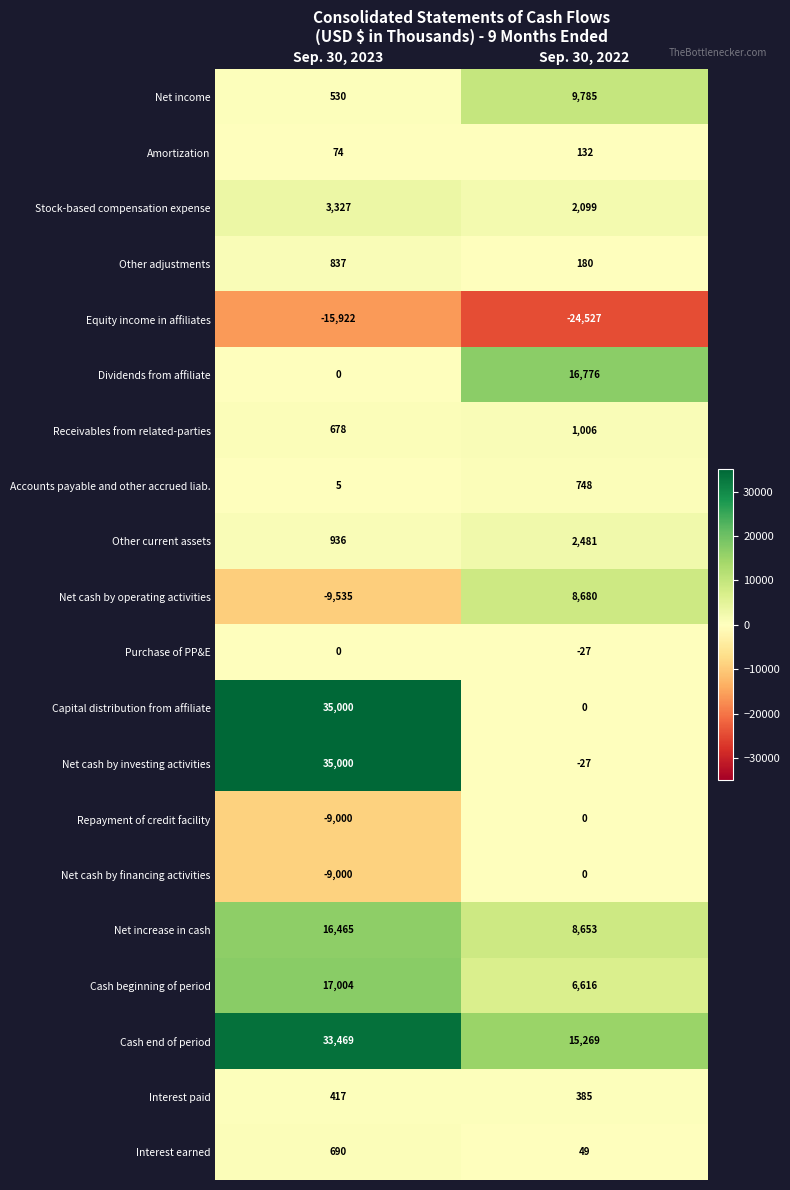

Which series changed the most between Sep. 30, 2023 and Sep. 30, 2022?

Net cash by investing activities